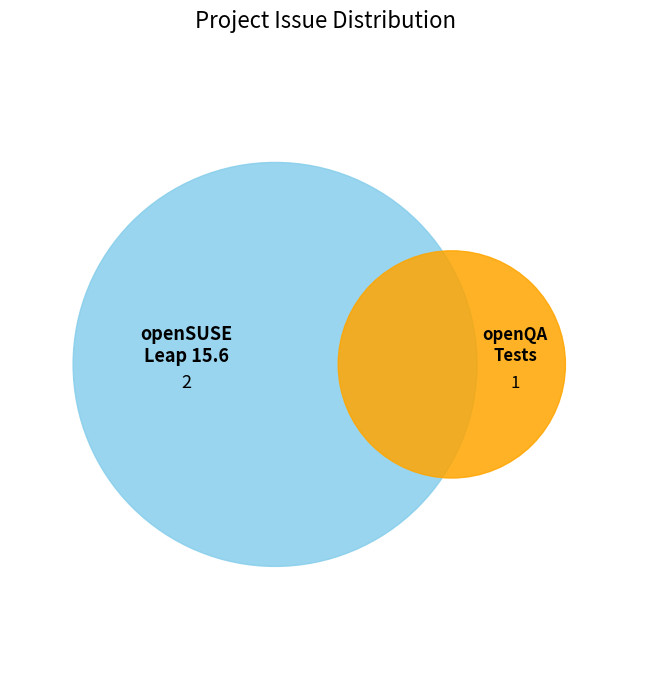

Between openQA Tests and openSUSE Leap 15.6, which is larger?

openSUSE Leap 15.6